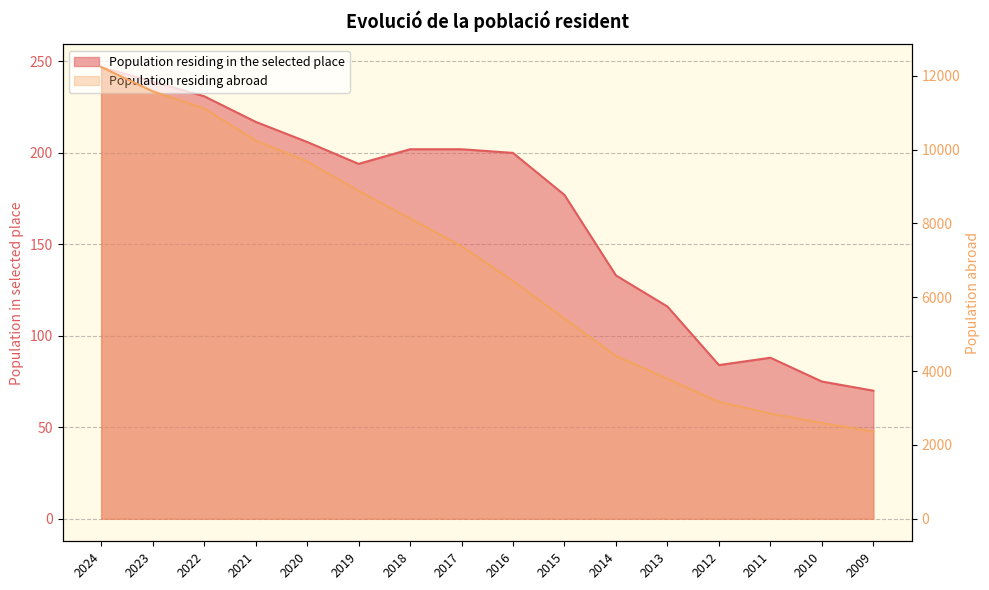

What is the smallest value displayed?

70